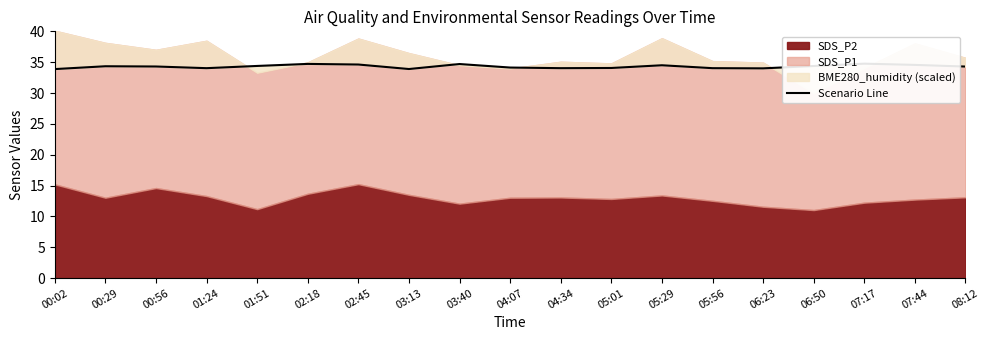

Reading right to left, extract all data points from this chart.

08:12=34.3	07:44=34.6	07:17=34.8	06:50=34.4	06:23=34.0	05:56=34.0	05:29=34.5	05:01=34.1	04:34=34.0	04:07=34.1	03:40=34.7	03:13=33.9	02:45=34.6	02:18=34.7	01:51=34.4	01:24=34.0	00:56=34.3	00:29=34.3	00:02=33.9